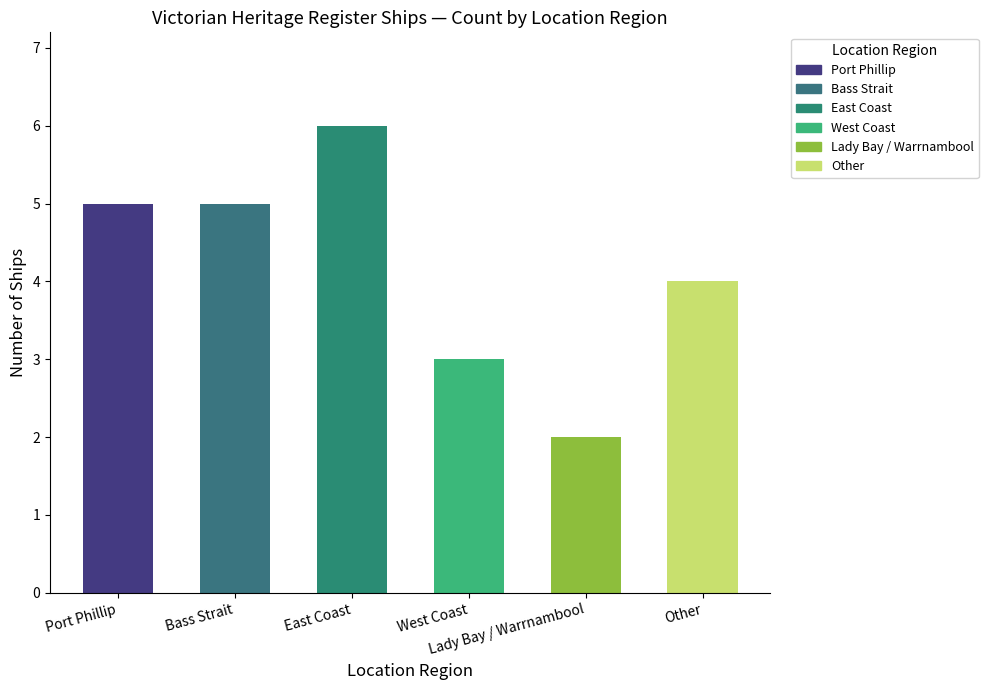

Are the bars horizontal?

No